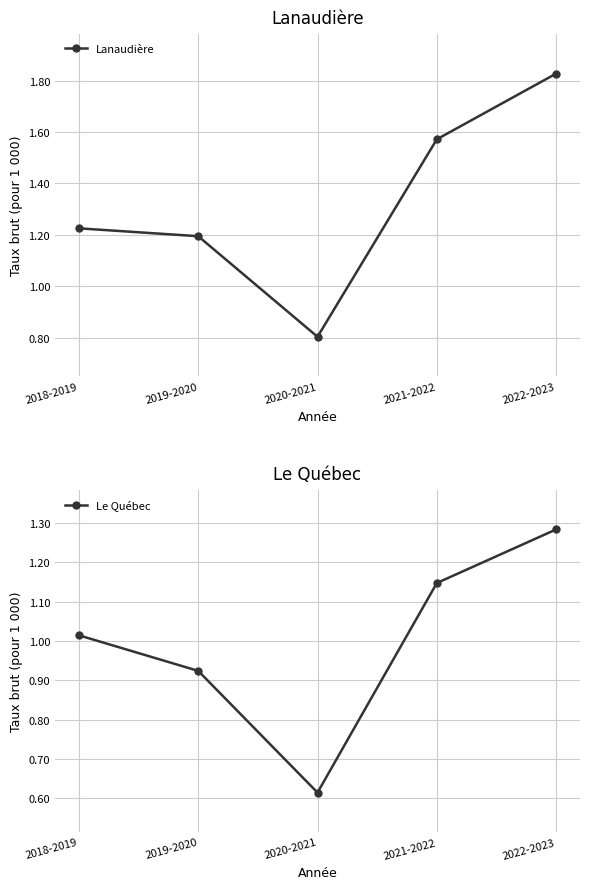

Read the Lanaudière value at 2019-2020.

1.2